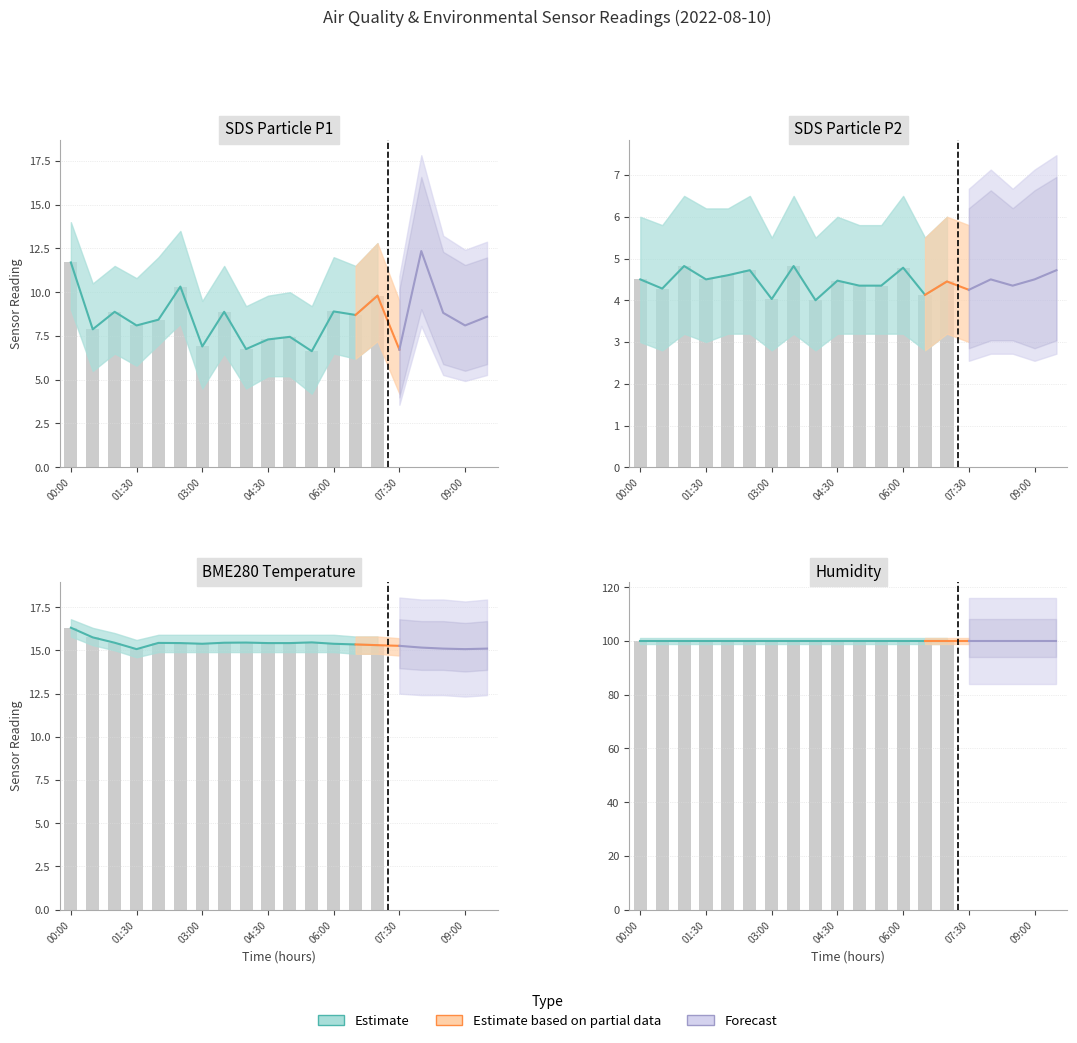

What is the maximum value shown in the chart?

100.0